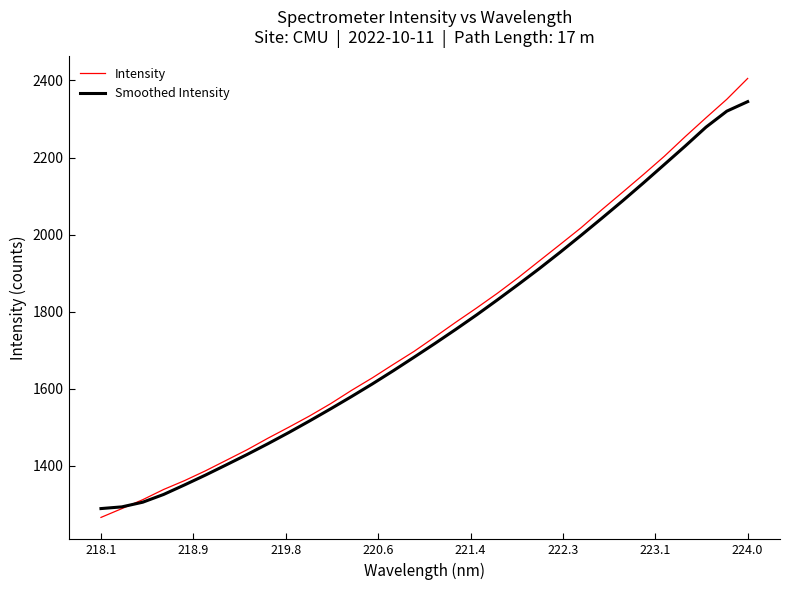

Which series has the largest range (max minus min)?

Intensity